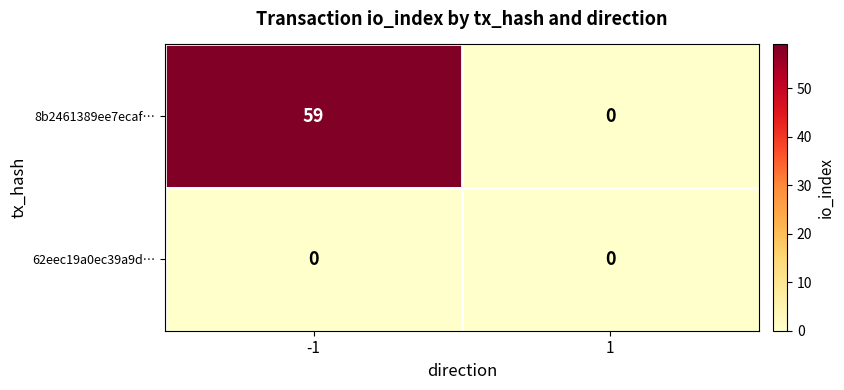

How many data points does each series have?

2